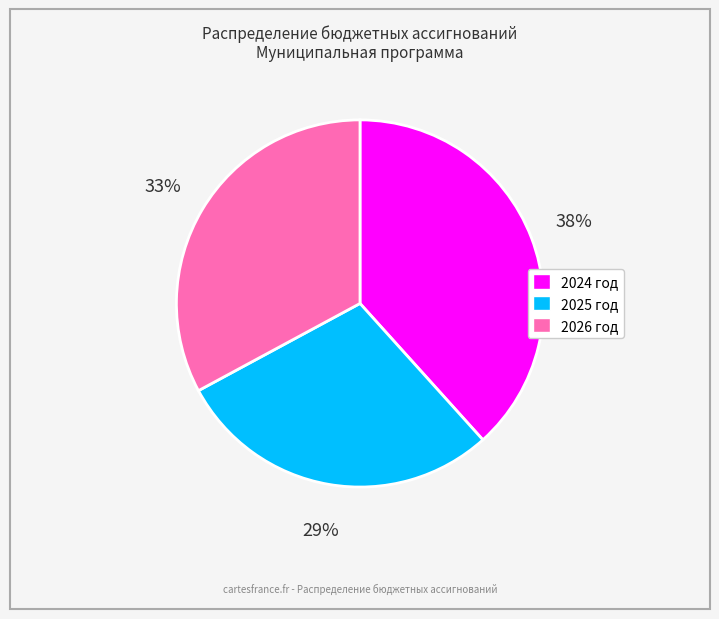

Is 2024 год the majority of the pie?

No